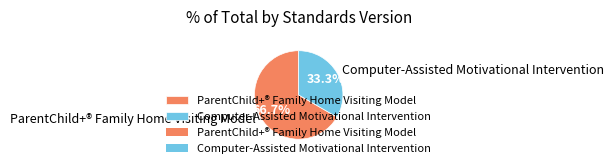

How many segments does this pie chart have?

2